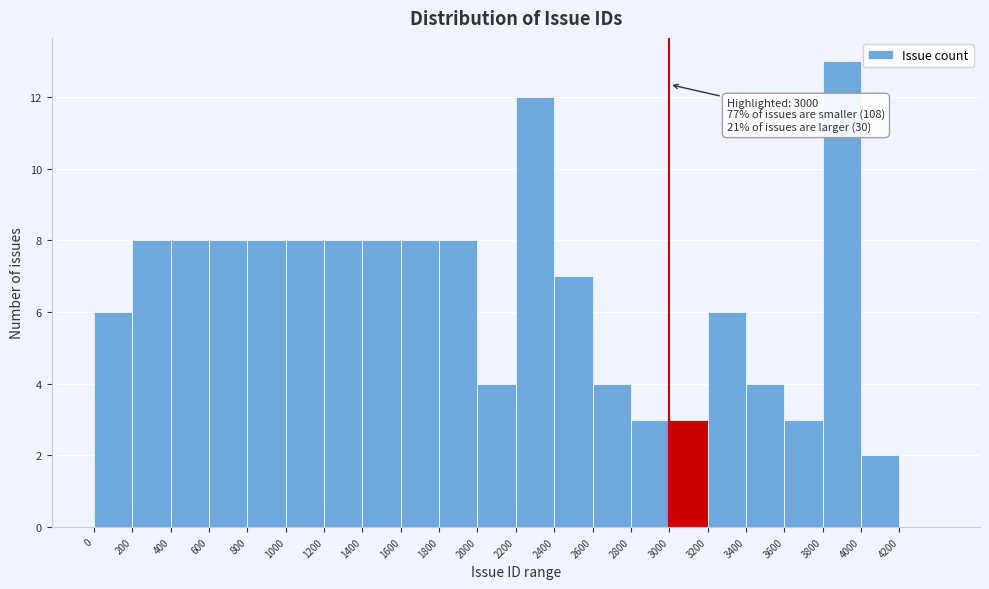

Which range on the x-axis has the tallest bar?

3800 to 4000